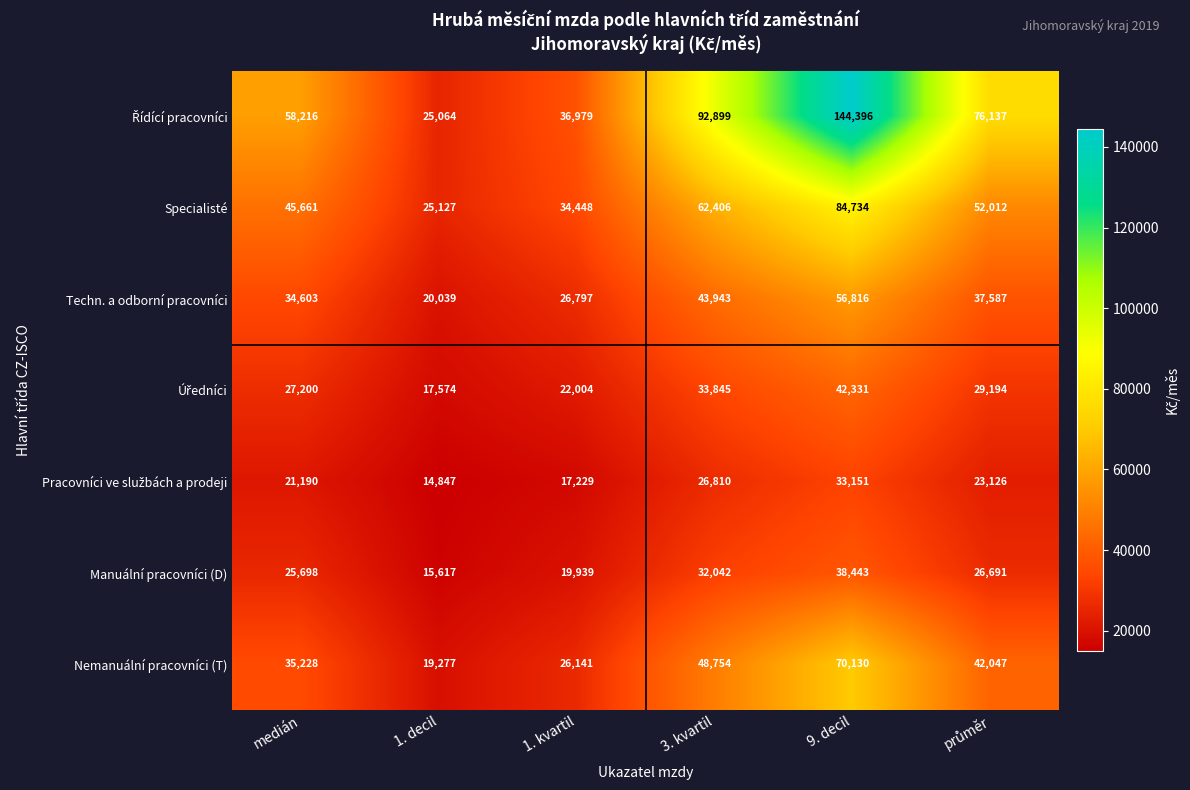

How many series are shown in this chart?

7